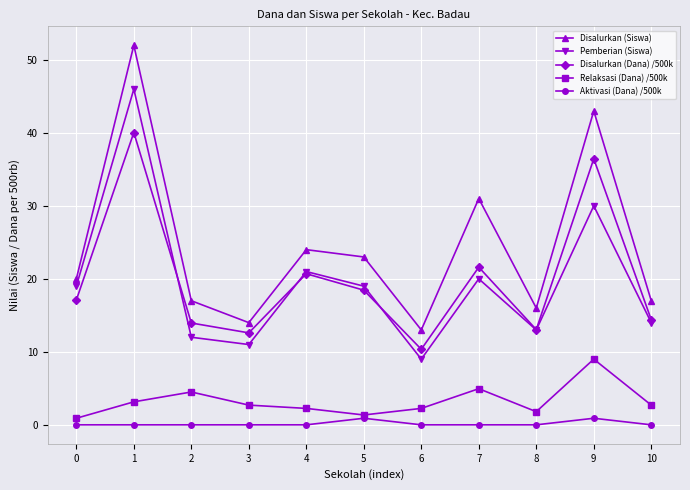

True or false: Disalurkan (Siswa) has more than 2 points higher than both neighbors.

True